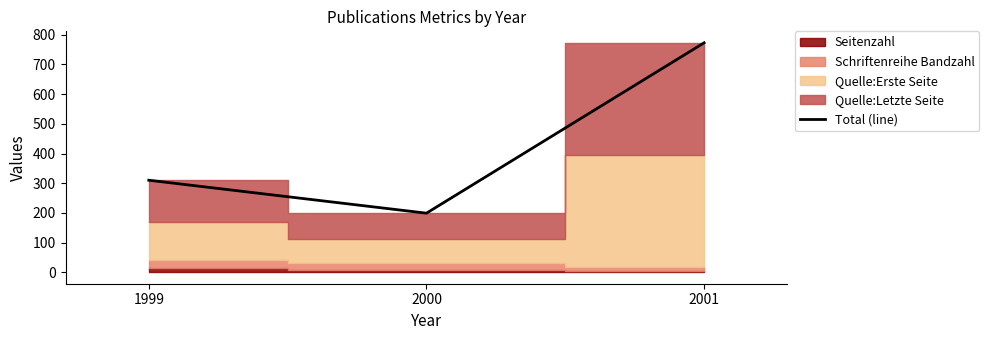

Reading left to right, transcribe all the data shown in this chart.

1999=310	2000=199	2001=773